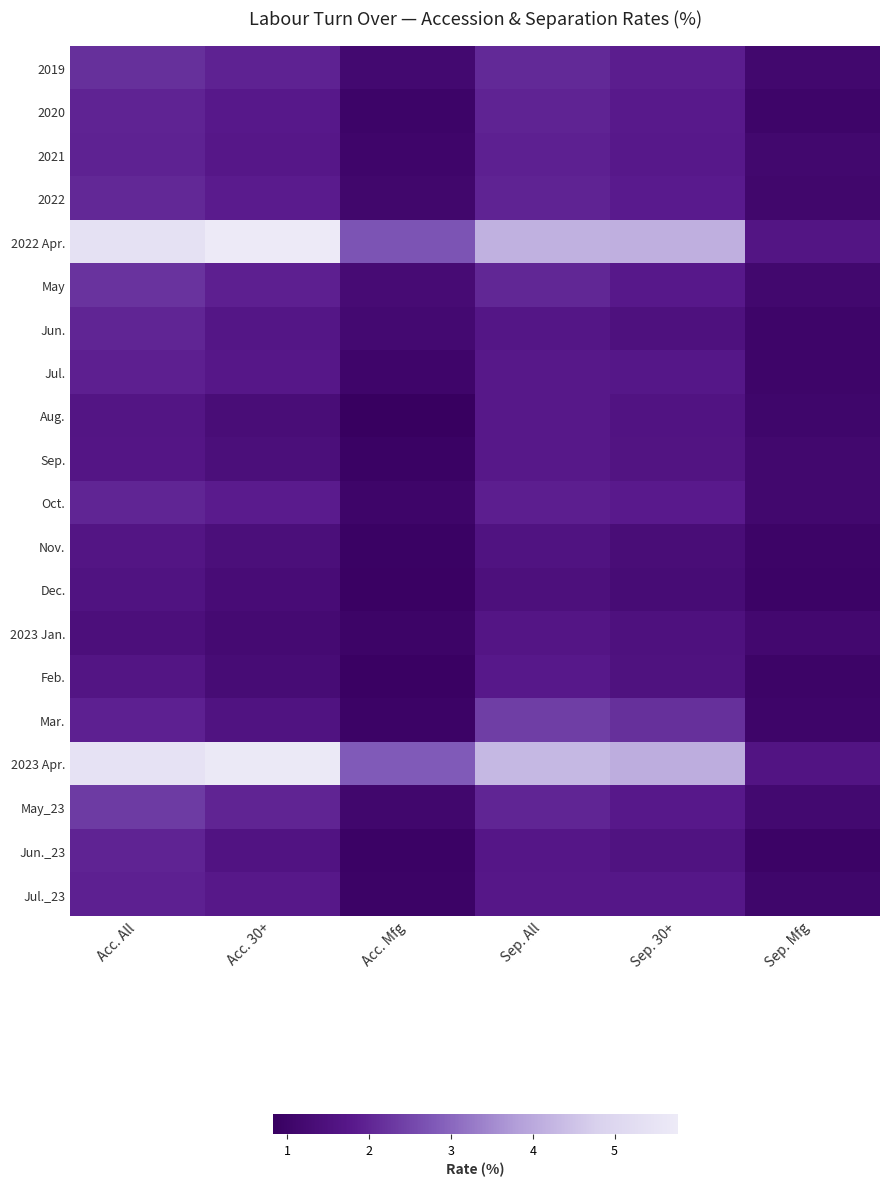

Reading left to right, extract all data points from this chart.

2019: Acc. All=2.2	Acc. 30+=2.0	Acc. Mfg=1.2	Sep. All=2.1	Sep. 30+=1.9	Sep. Mfg=1.1
2020: Acc. All=2.0	Acc. 30+=1.8	Acc. Mfg=1.0	Sep. All=2.0	Sep. 30+=1.8	Sep. Mfg=1.0
2021: Acc. All=2.0	Acc. 30+=1.7	Acc. Mfg=1.0	Sep. All=1.9	Sep. 30+=1.8	Sep. Mfg=1.1
2022: Acc. All=2.0	Acc. 30+=1.9	Acc. Mfg=1.1	Sep. All=2.0	Sep. 30+=1.8	Sep. Mfg=1.1
2022 Apr.: Acc. All=5.4	Acc. 30+=5.8	Acc. Mfg=2.7	Sep. All=4.2	Sep. 30+=4.1	Sep. Mfg=1.6
May: Acc. All=2.2	Acc. 30+=1.9	Acc. Mfg=1.3	Sep. All=2.0	Sep. 30+=1.8	Sep. Mfg=1.1
Jun.: Acc. All=2.0	Acc. 30+=1.7	Acc. Mfg=1.2	Sep. All=1.7	Sep. 30+=1.5	Sep. Mfg=1.0
Jul.: Acc. All=1.9	Acc. 30+=1.7	Acc. Mfg=1.1	Sep. All=1.8	Sep. 30+=1.7	Sep. Mfg=1.0
Aug.: Acc. All=1.6	Acc. 30+=1.4	Acc. Mfg=0.8	Sep. All=1.8	Sep. 30+=1.6	Sep. Mfg=1.1
Sep.: Acc. All=1.7	Acc. 30+=1.4	Acc. Mfg=0.9	Sep. All=1.8	Sep. 30+=1.6	Sep. Mfg=1.1
Oct.: Acc. All=2.0	Acc. 30+=1.9	Acc. Mfg=1.0	Sep. All=1.9	Sep. 30+=1.8	Sep. Mfg=1.1
Nov.: Acc. All=1.6	Acc. 30+=1.4	Acc. Mfg=0.9	Sep. All=1.6	Sep. 30+=1.4	Sep. Mfg=1.0
Dec.: Acc. All=1.6	Acc. 30+=1.3	Acc. Mfg=0.9	Sep. All=1.5	Sep. 30+=1.3	Sep. Mfg=0.9
2023 Jan.: Acc. All=1.4	Acc. 30+=1.2	Acc. Mfg=1.0	Sep. All=1.7	Sep. 30+=1.5	Sep. Mfg=1.2
Feb.: Acc. All=1.6	Acc. 30+=1.3	Acc. Mfg=0.9	Sep. All=1.8	Sep. 30+=1.5	Sep. Mfg=1.0
Mar.: Acc. All=1.9	Acc. 30+=1.6	Acc. Mfg=0.9	Sep. All=2.4	Sep. 30+=2.2	Sep. Mfg=1.0
2023 Apr.: Acc. All=5.5	Acc. 30+=5.7	Acc. Mfg=2.8	Sep. All=4.3	Sep. 30+=4.1	Sep. Mfg=1.6
May_23: Acc. All=2.3	Acc. 30+=2.0	Acc. Mfg=1.1	Sep. All=2.0	Sep. 30+=1.8	Sep. Mfg=1.2
Jun._23: Acc. All=2.0	Acc. 30+=1.6	Acc. Mfg=0.9	Sep. All=1.7	Sep. 30+=1.6	Sep. Mfg=0.9
Jul._23: Acc. All=1.9	Acc. 30+=1.8	Acc. Mfg=1.0	Sep. All=1.7	Sep. 30+=1.7	Sep. Mfg=1.1